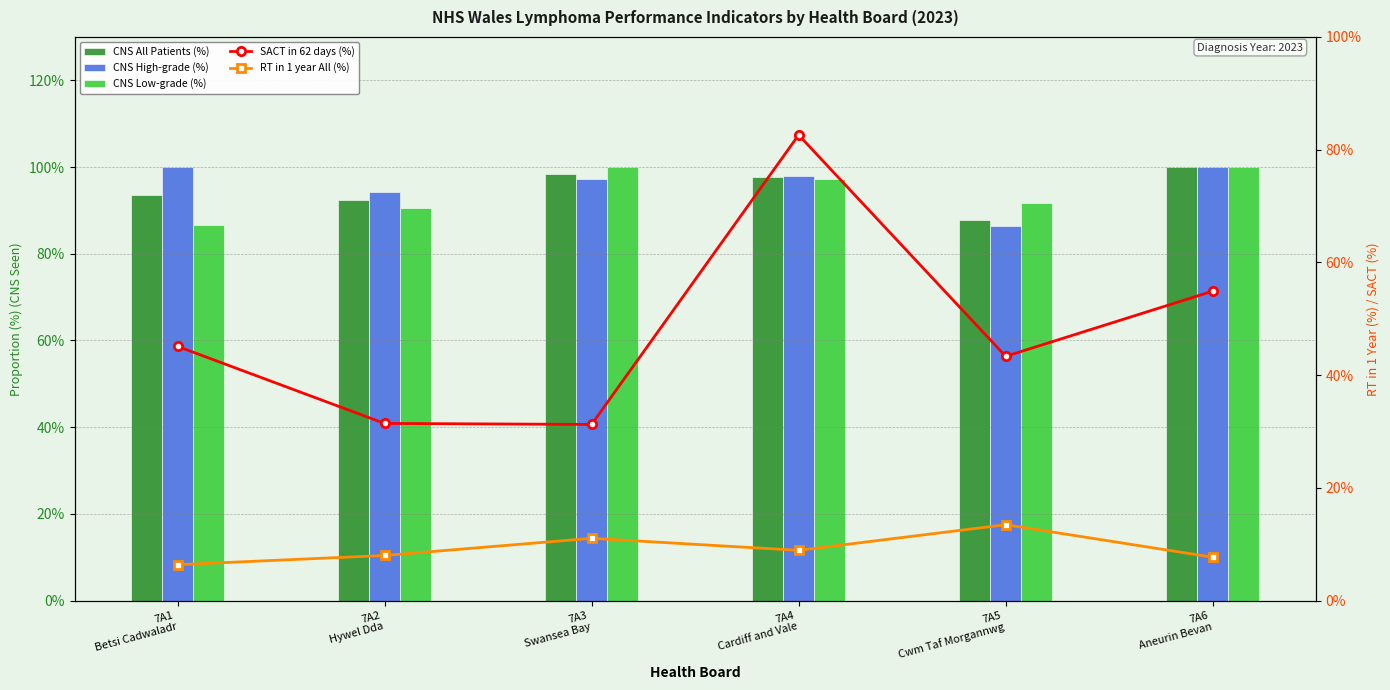

True or false: RT in 1 year All (%) has a value of 8.9 at 7A4
Cardiff and Vale.

True